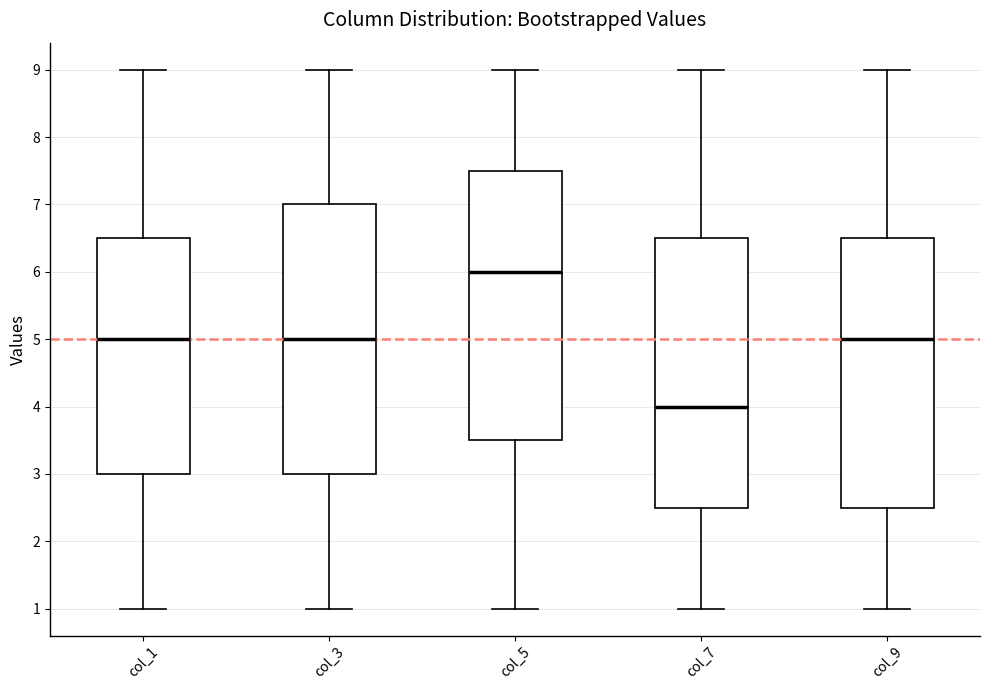

Which box's median line is the lowest?

col_7